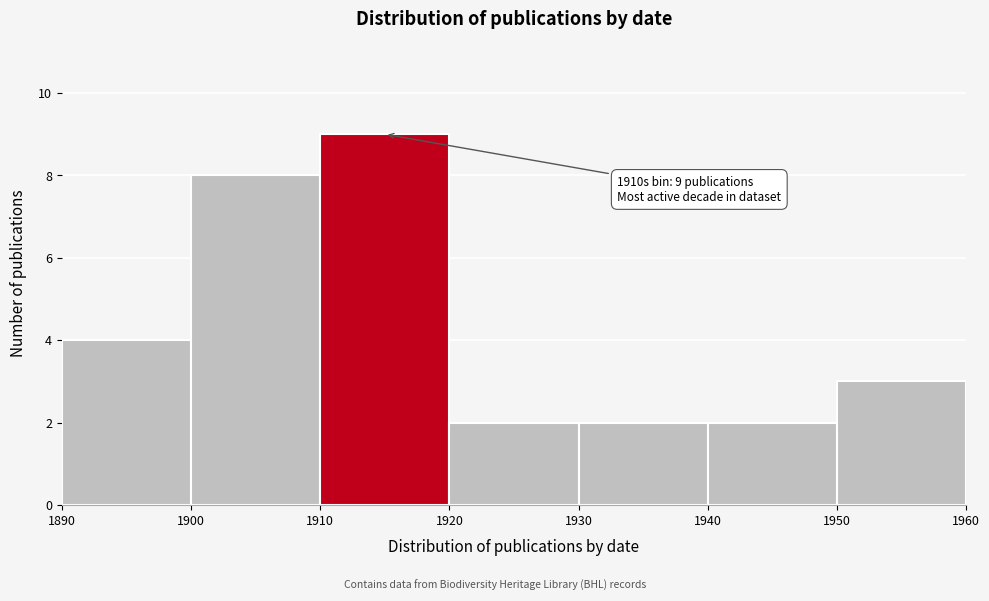

Which range on the x-axis has the tallest bar?

1910 to 1920